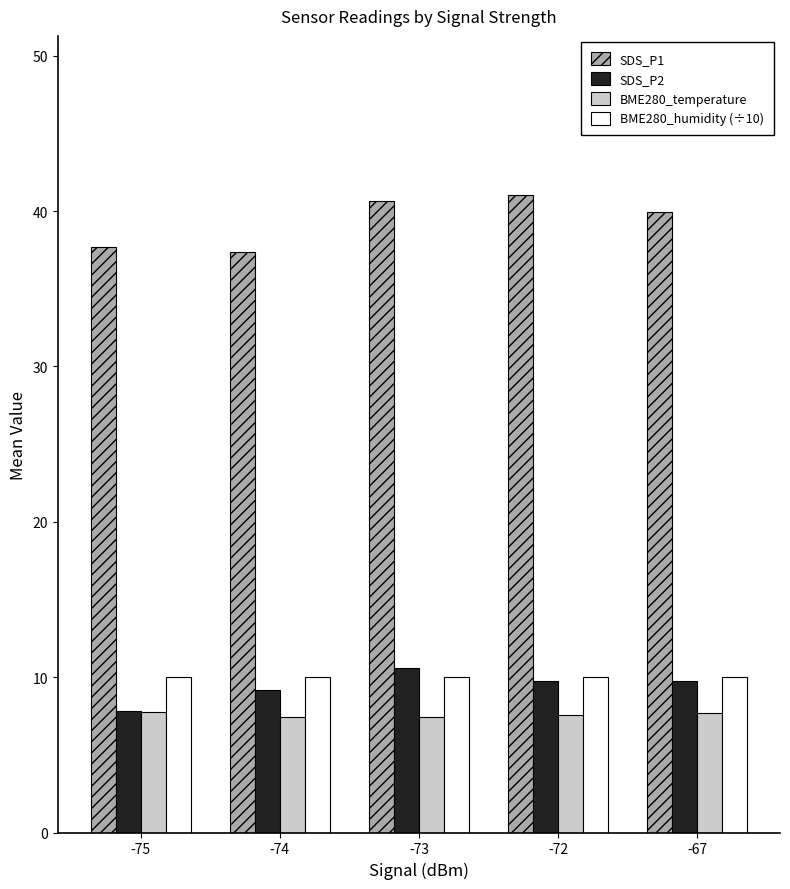

How many categories are shown in the chart?

5